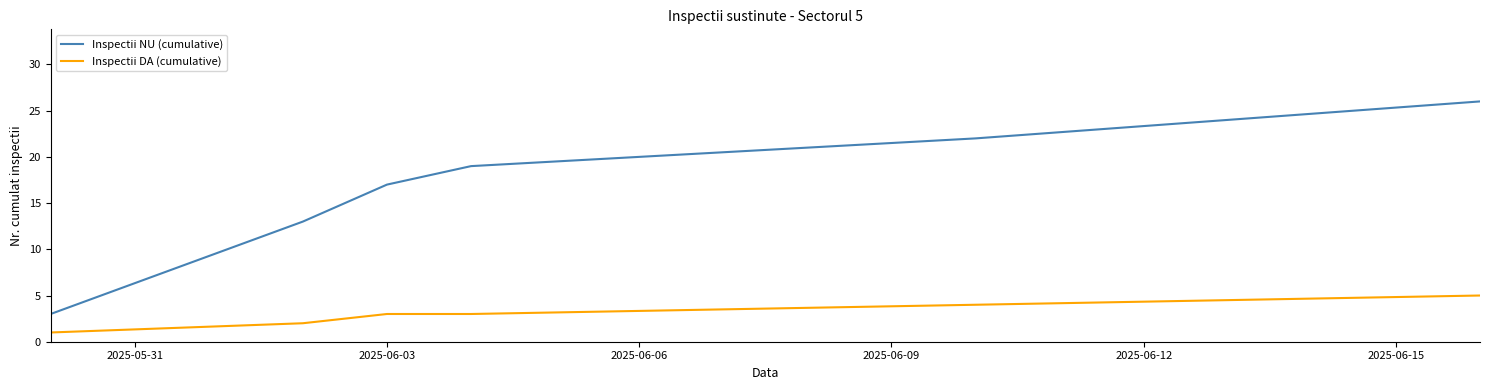

What is the maximum value shown in the chart?

26